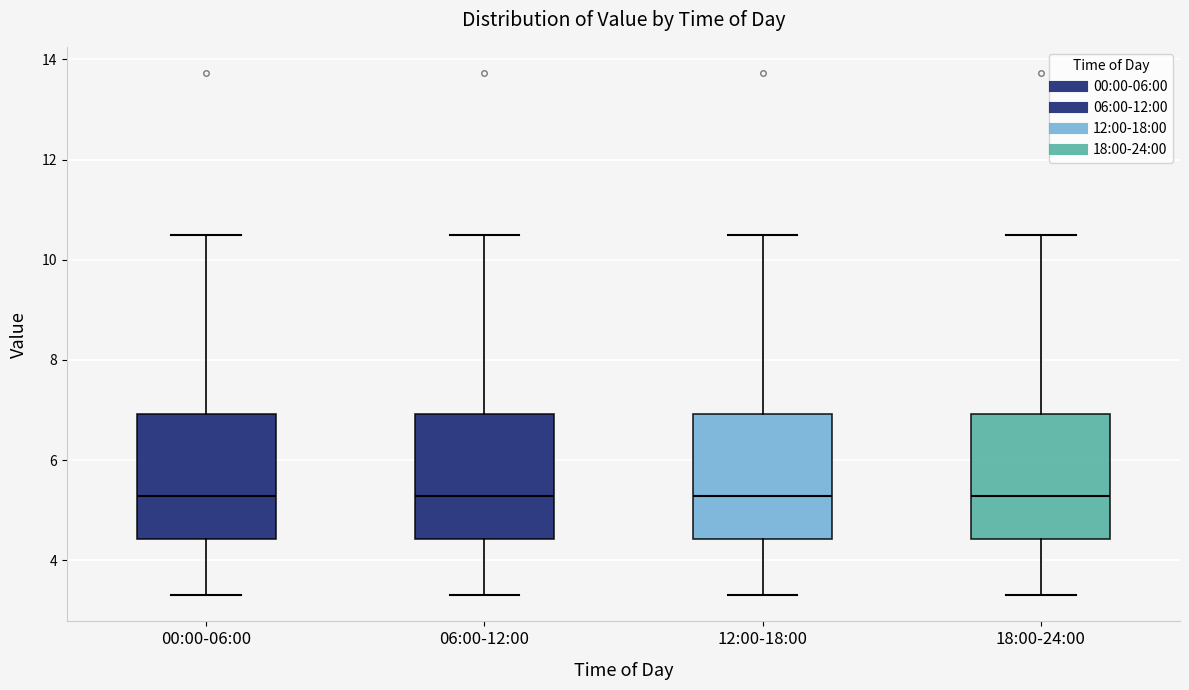

Reading left to right, read every box against the y-axis: the position of its median line, the range the box covers, and the ends of its whiskers. The values are not printed on the chart, so give them approximately, as read against the axis.

00:00-06:00: median 5.2, box 4.4 to 7.0, whiskers 3.4 to 10.6
06:00-12:00: median 5.2, box 4.4 to 7.0, whiskers 3.4 to 10.6
12:00-18:00: median 5.2, box 4.4 to 7.0, whiskers 3.4 to 10.6
18:00-24:00: median 5.2, box 4.4 to 7.0, whiskers 3.4 to 10.6